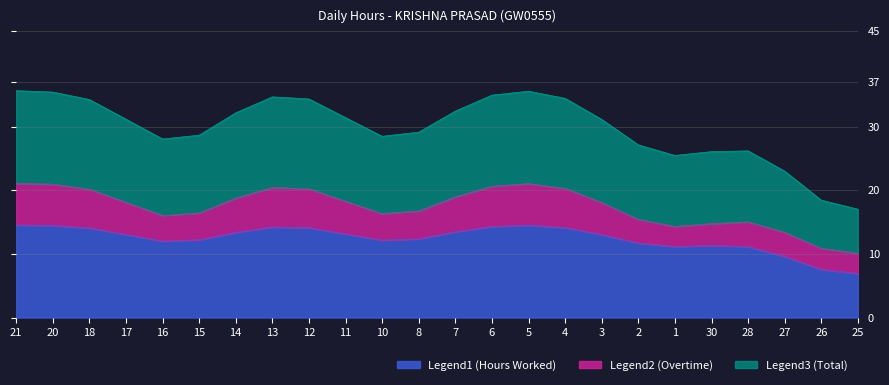

True or false: Legend2 (Overtime) and Legend1 (Hours Worked) intersect in this chart.

False